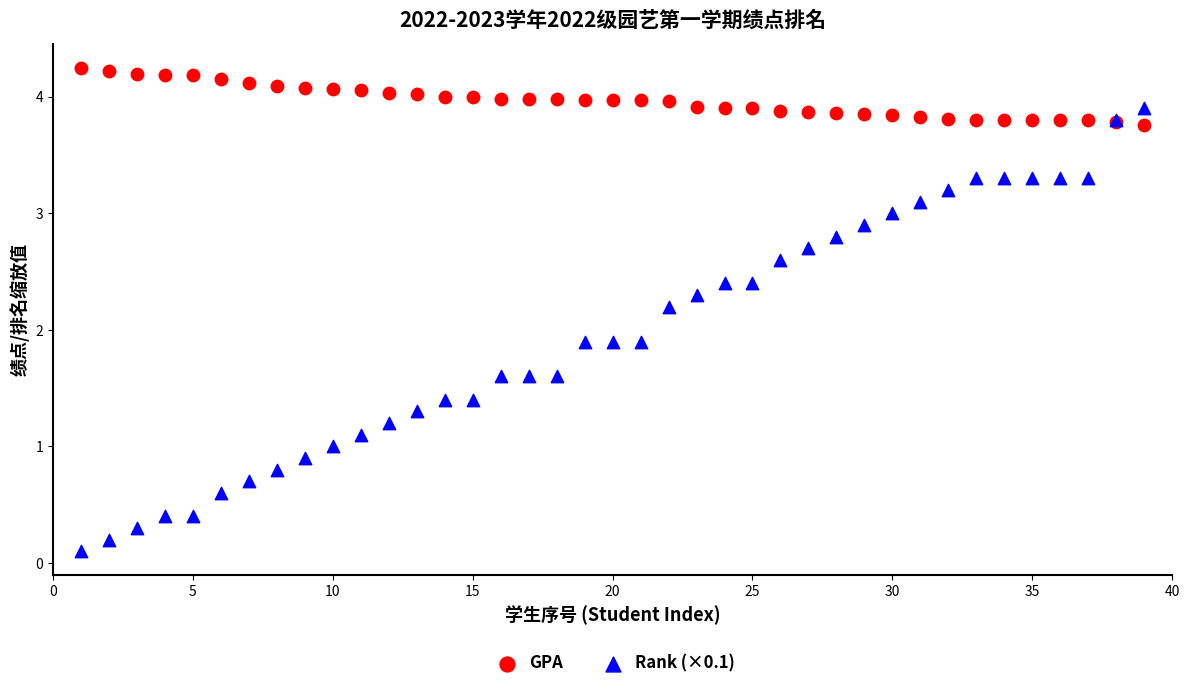

Which series contains the highest Y value?

GPA